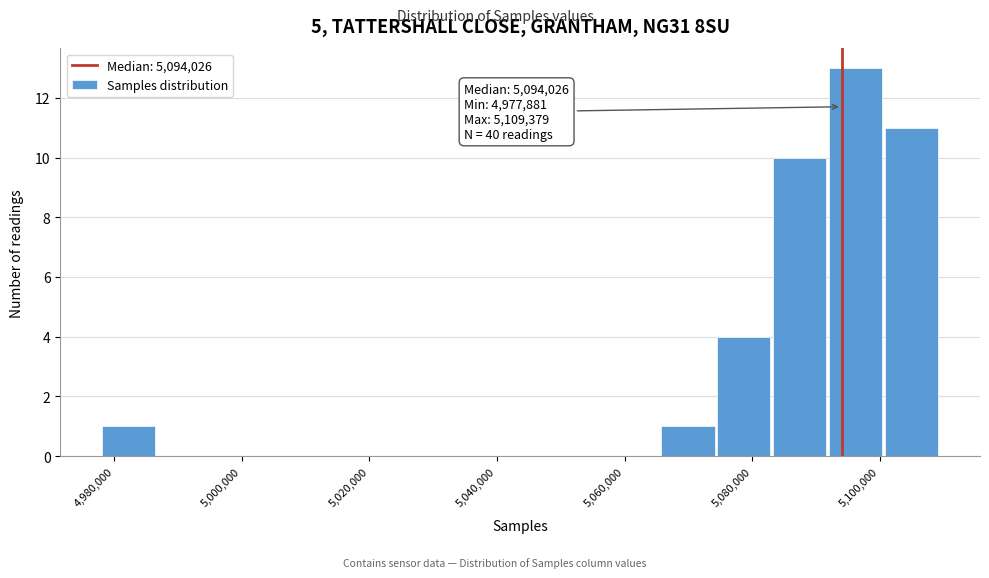

Which range on the x-axis has the tallest bar?

5092000 to 5100000